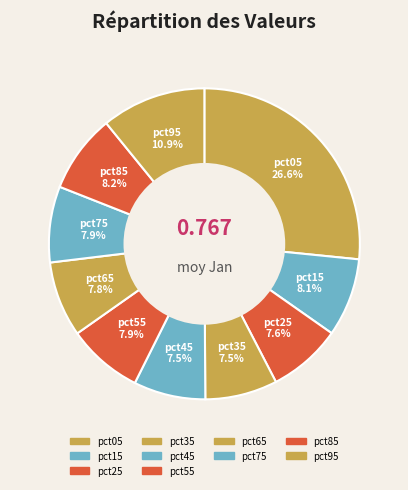

To the nearest percent, what is the combined percentage of pct75 and pct85?

16%